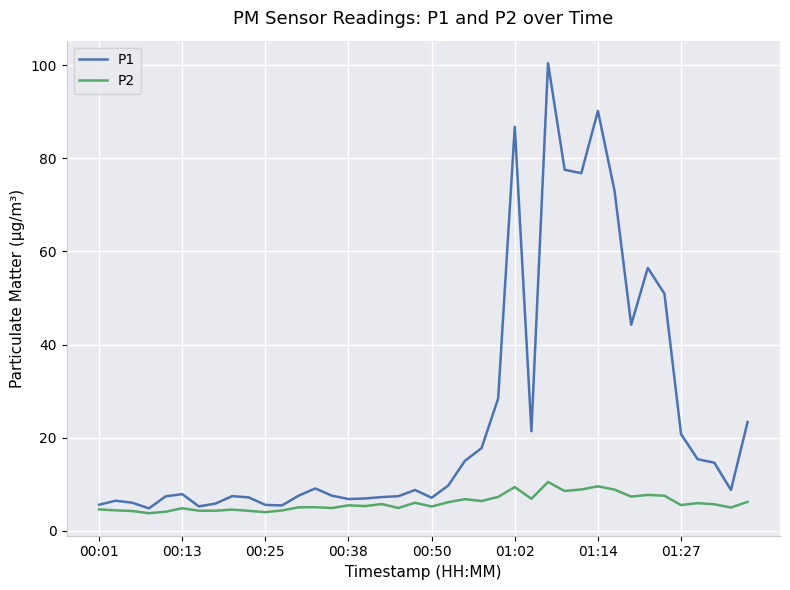

What is the minimum value for P2?

3.8